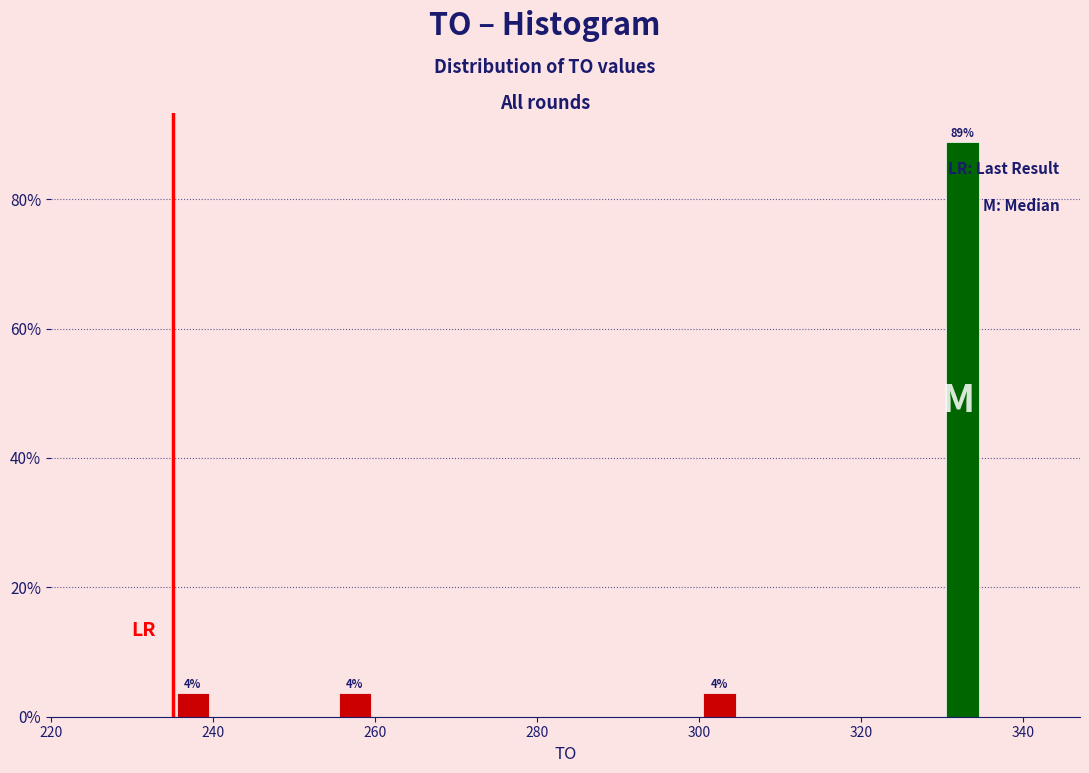

Read against the x-axis, roughly where is the centre of the tallest bar?

332